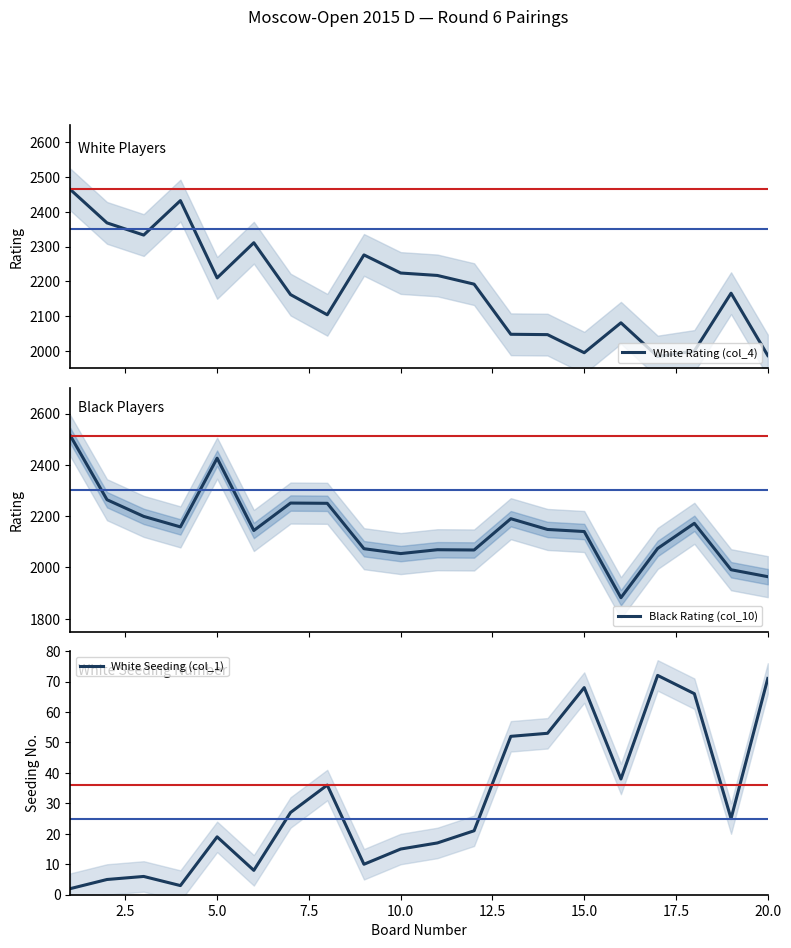

After their last crossing, which series has the higher values: Black Rating (col_10) or White Rating (col_4)?

White Rating (col_4)